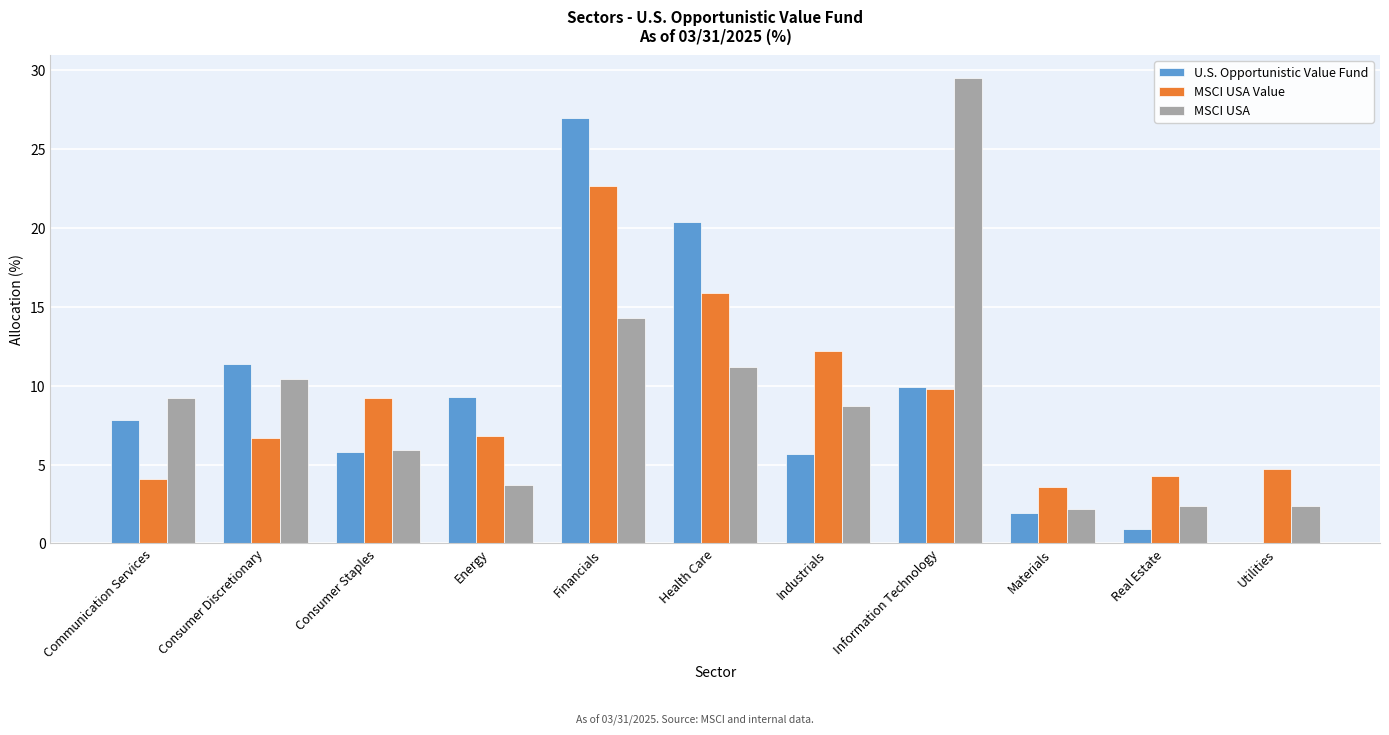

At which category is the sum across all series the highest?

Financials